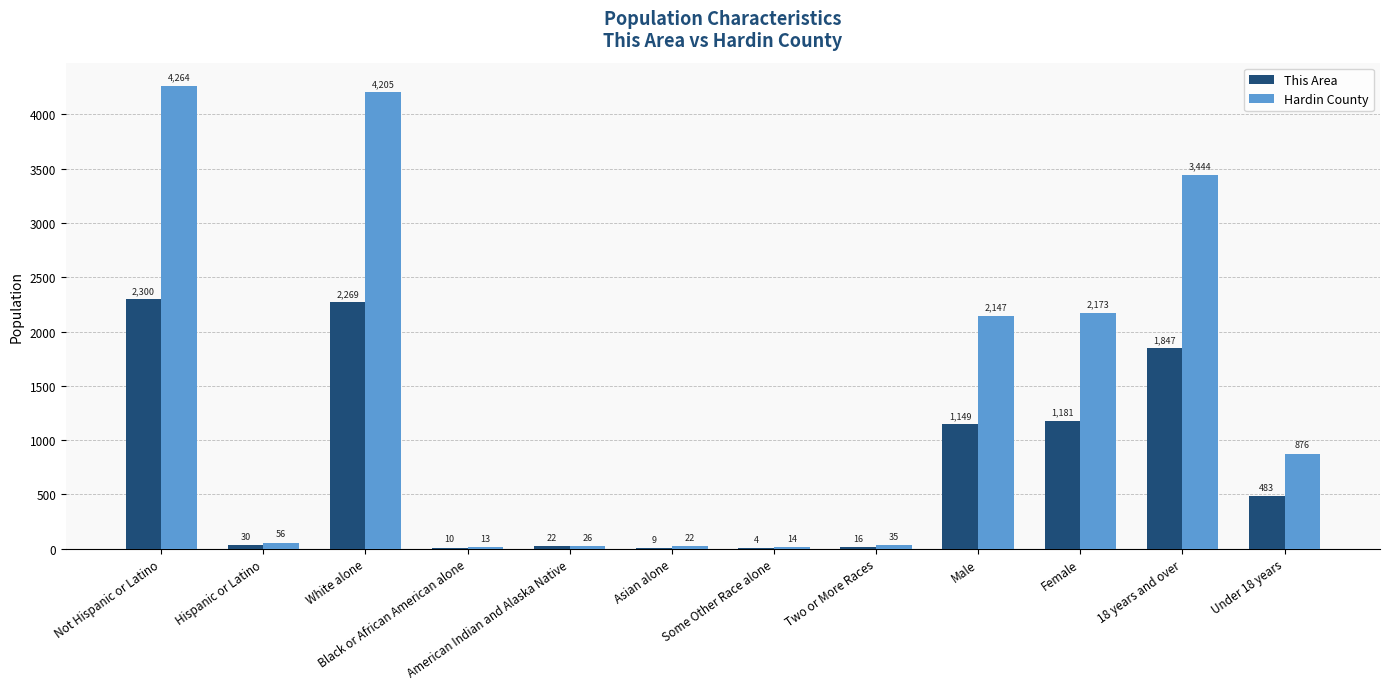

What is the sum of the Hardin County values at Male and 18 years and over?

5591